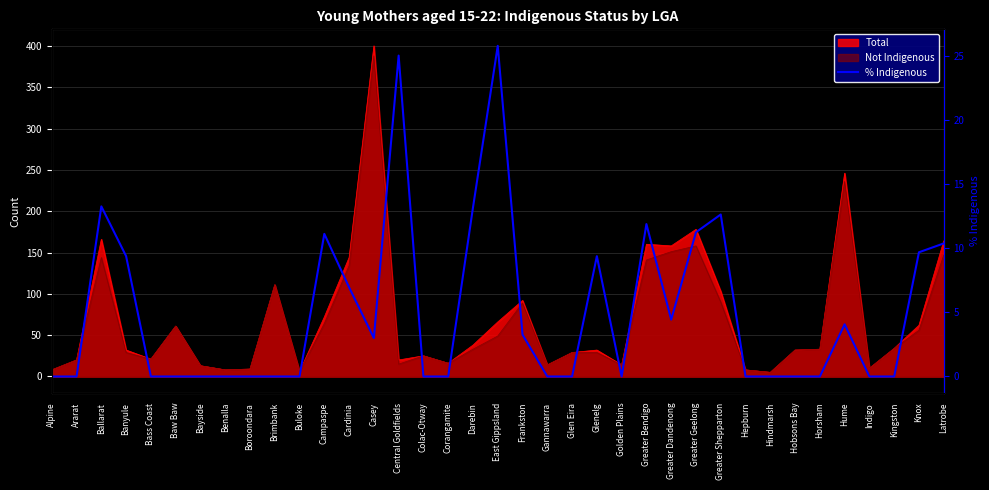

Reading left to right, transcribe all the data shown in this chart.

0.0	0.0	13.3	9.4	0.0	0.0	0.0	0.0	0.0	0.0	0.0	11.1	6.9	3.0	25.0	0.0	0.0	13.2	25.8	3.3	0.0	0.0	9.4	0.0	11.9	4.4	11.2	12.6	0.0	0.0	0.0	0.0	4.1	0.0	0.0	9.7	10.4